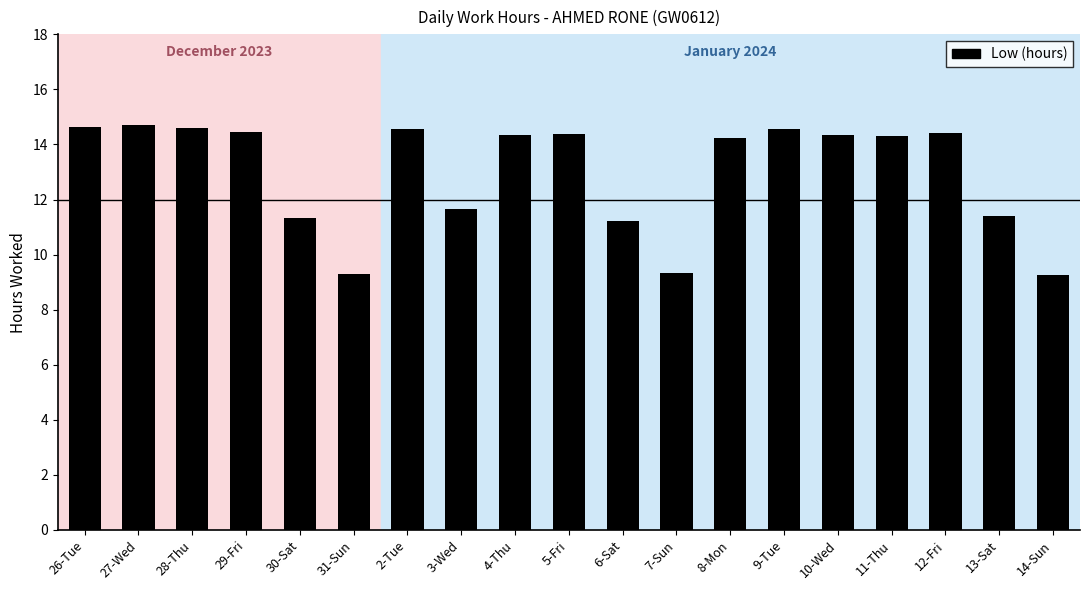

True or false: the data shows 20.0 at 3-Wed.

False